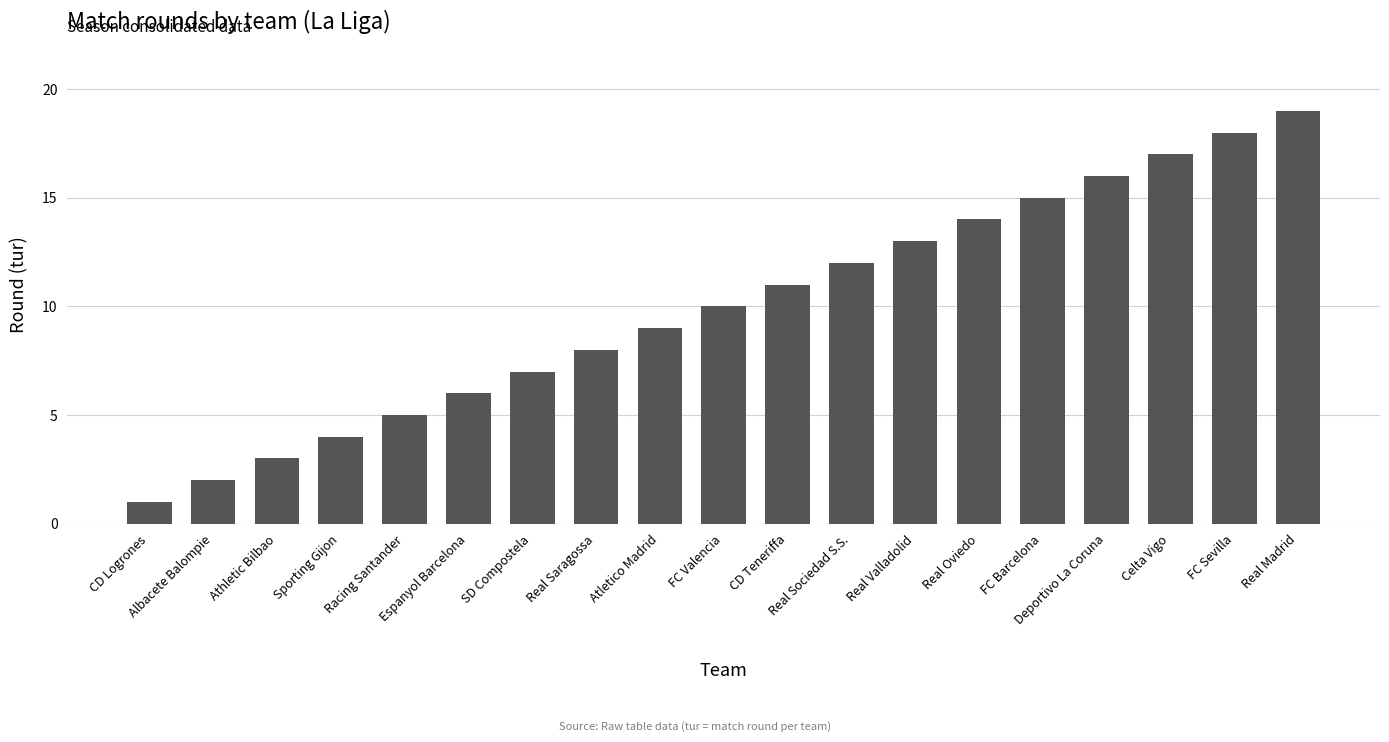

What is the difference between the values at Atletico Madrid and Albacete Balompie?

7